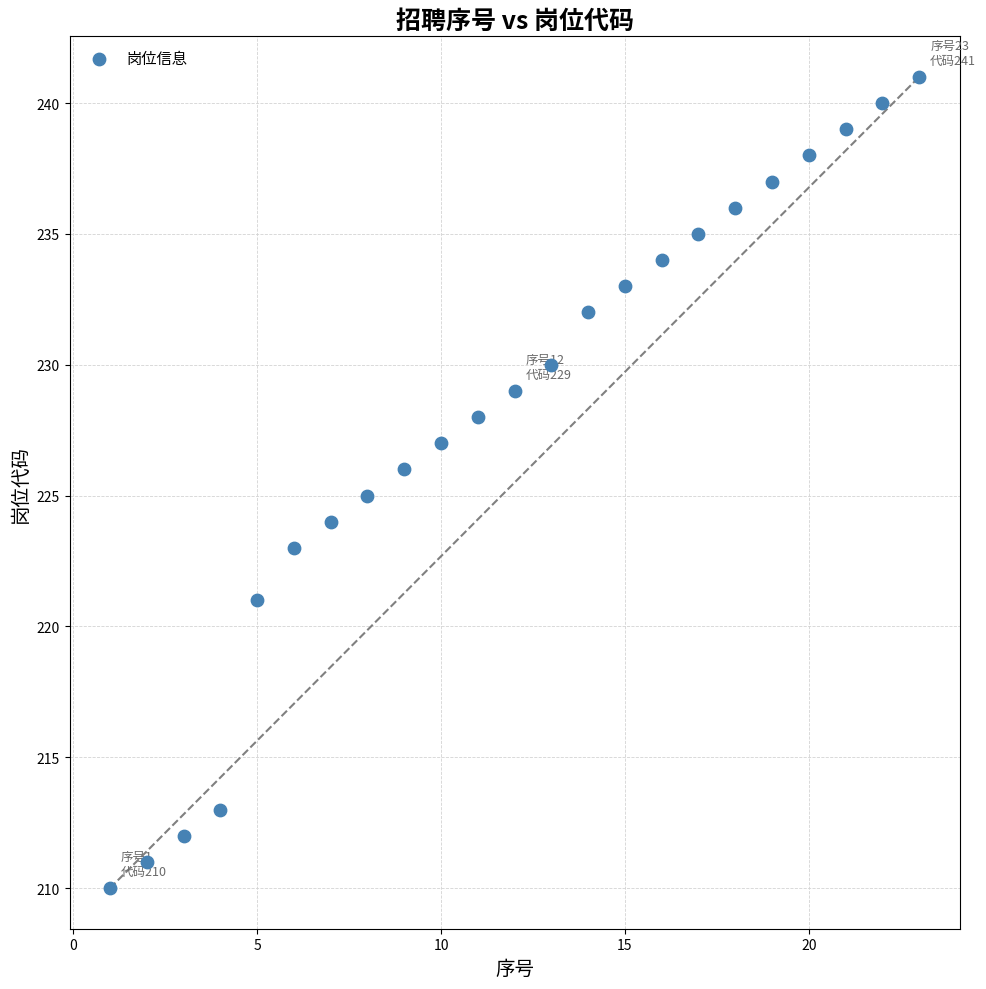

What is the range of X values (max minus min)?

22